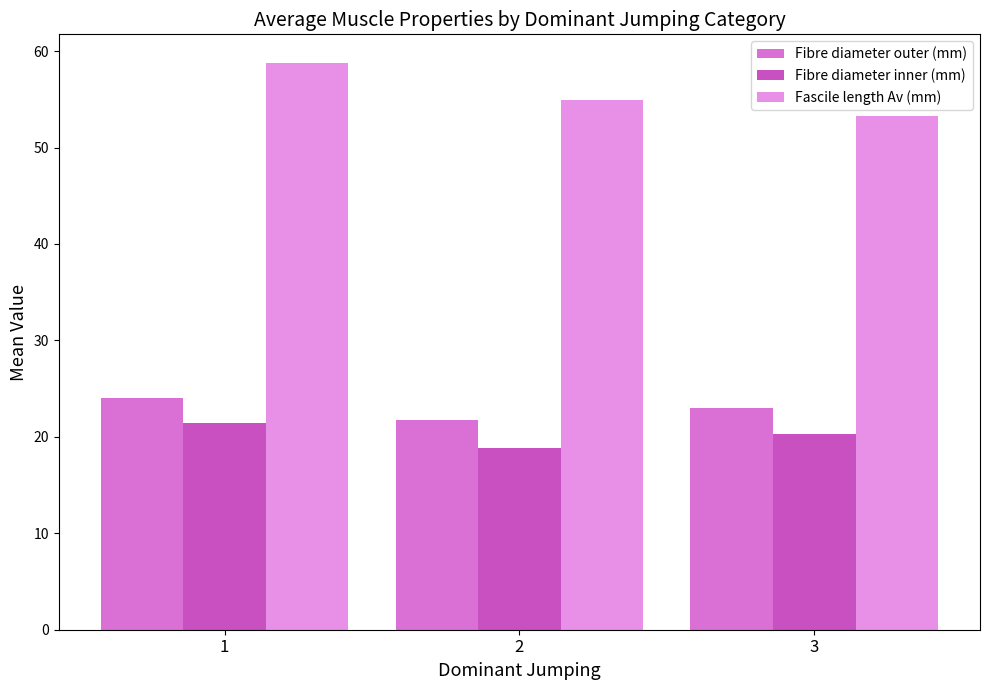

What value does the Fibre diameter inner (mm) series have at 3?

20.3